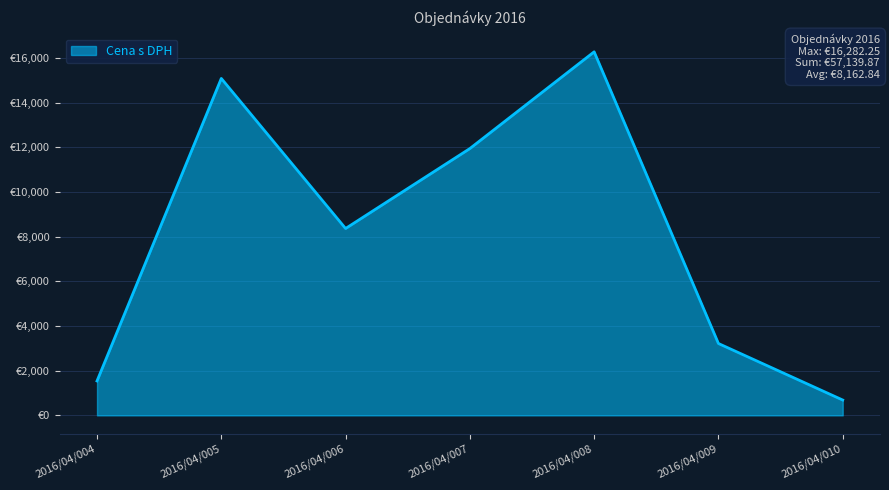

What is the sum of all values?

57139.9